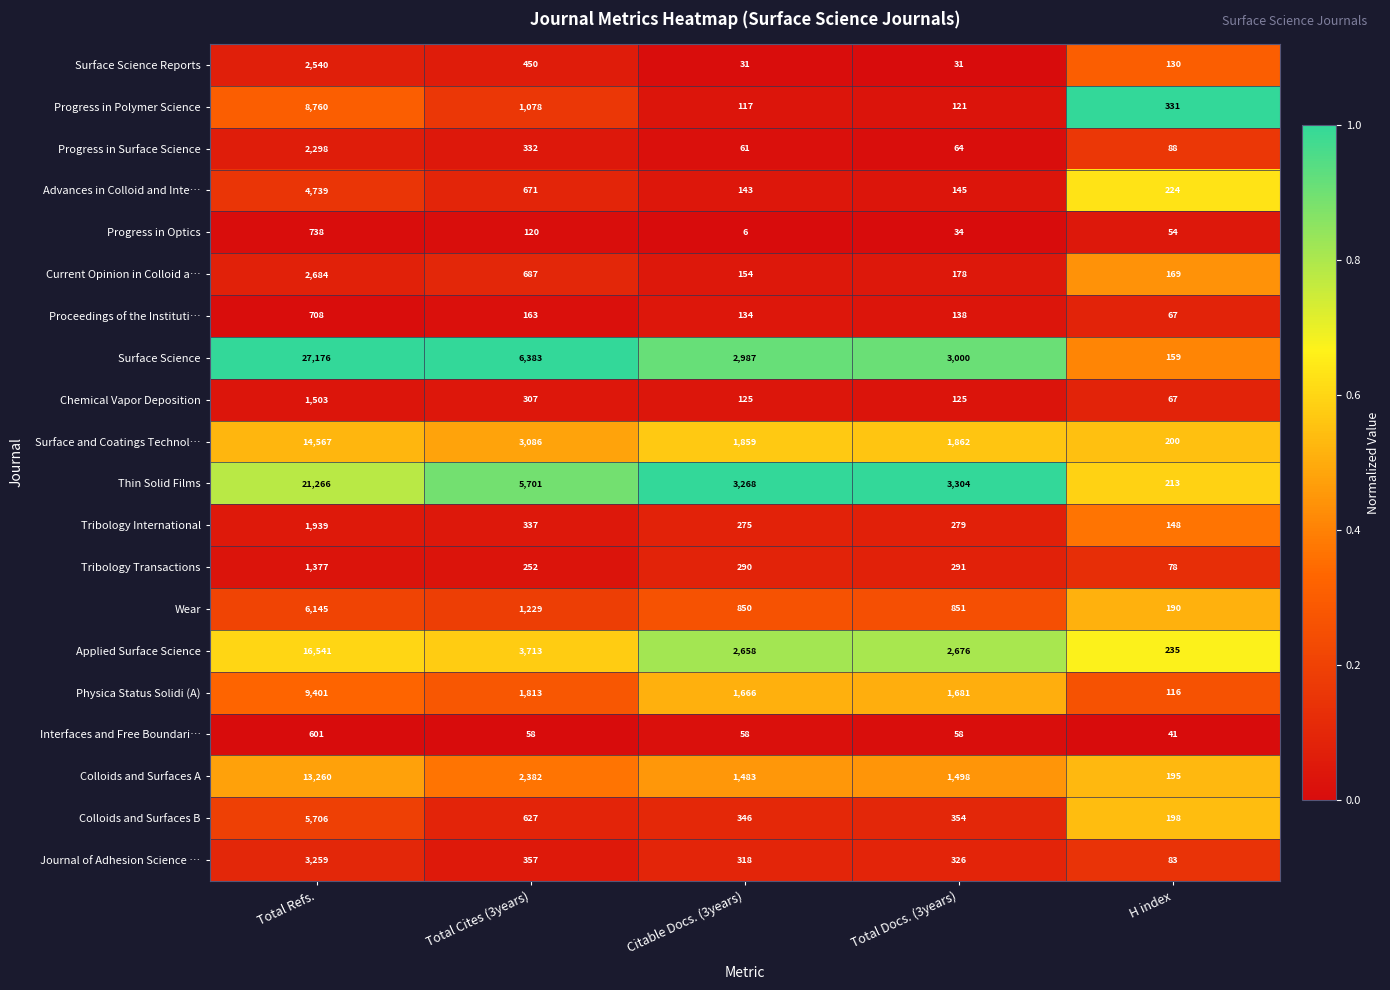

What is the lowest value of the Surface Science series?

159